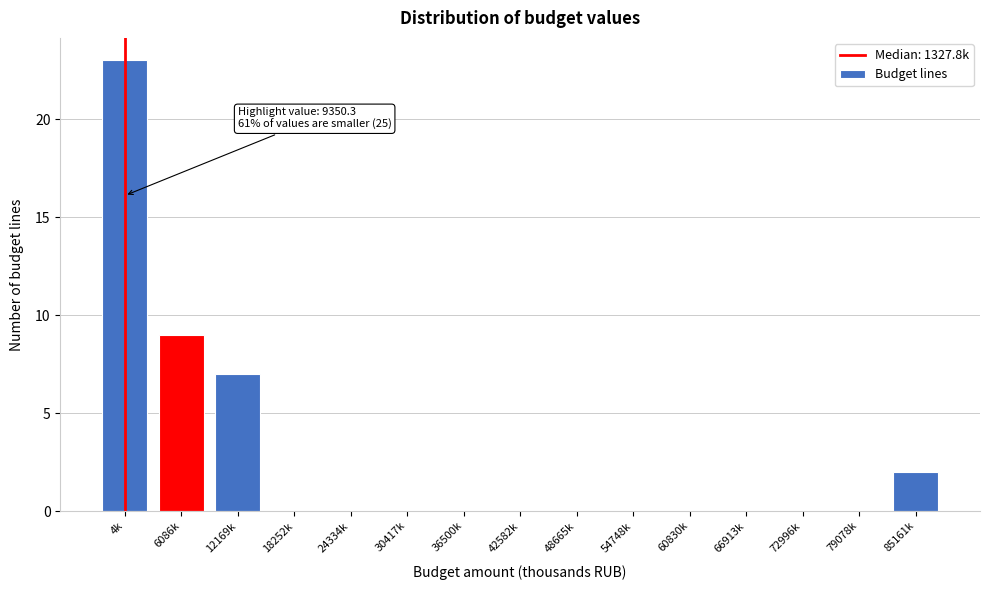

Reading right to left, extract all data points from this chart.

85161k=2	79078k=0	72996k=0	66913k=0	60830k=0	54748k=0	48665k=0	42582k=0	36500k=0	30417k=0	24334k=0	18252k=0	12169k=7	6086k=9	4k=23